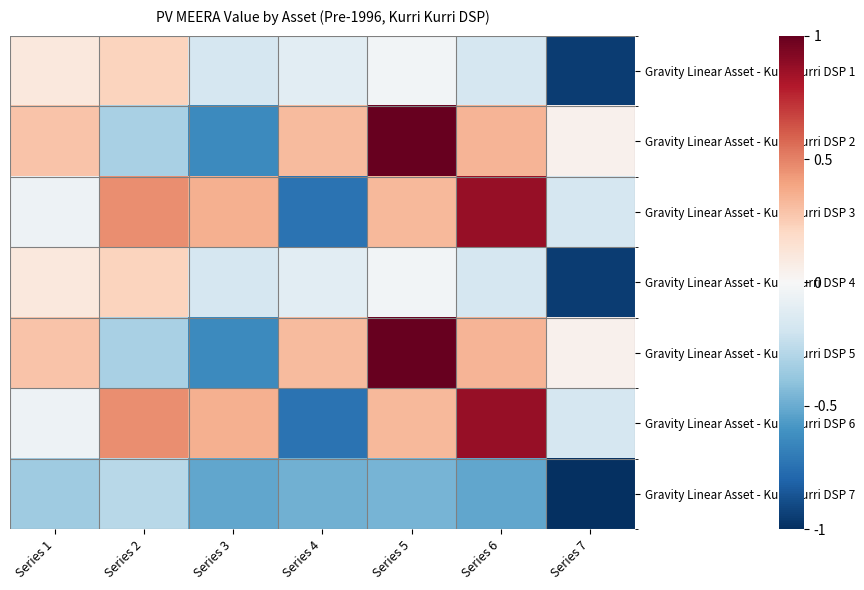

At which category is the sum across all series the highest?

Series 5